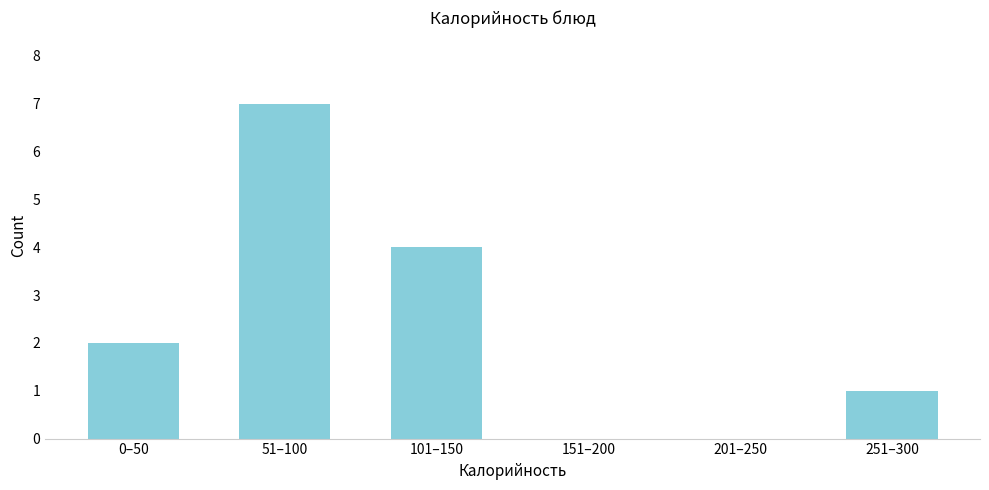

Reading left to right, transcribe all the data shown in this chart.

0–50=2	51–100=7	101–150=4	151–200=0	201–250=0	251–300=1